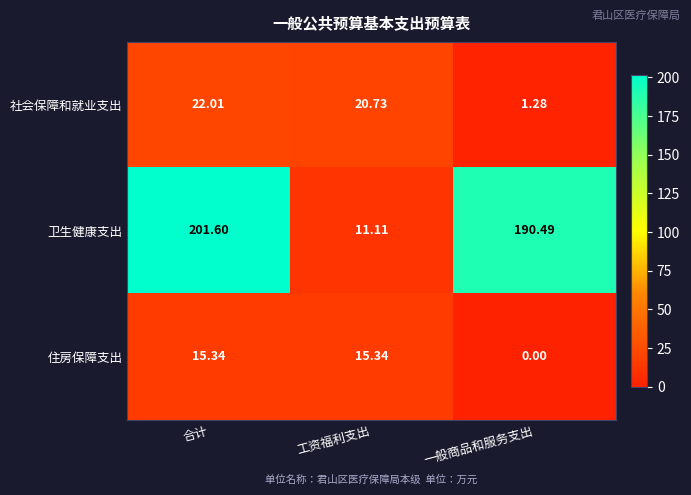

At which label does 社会保障和就业支出 first exceed 20?

合计